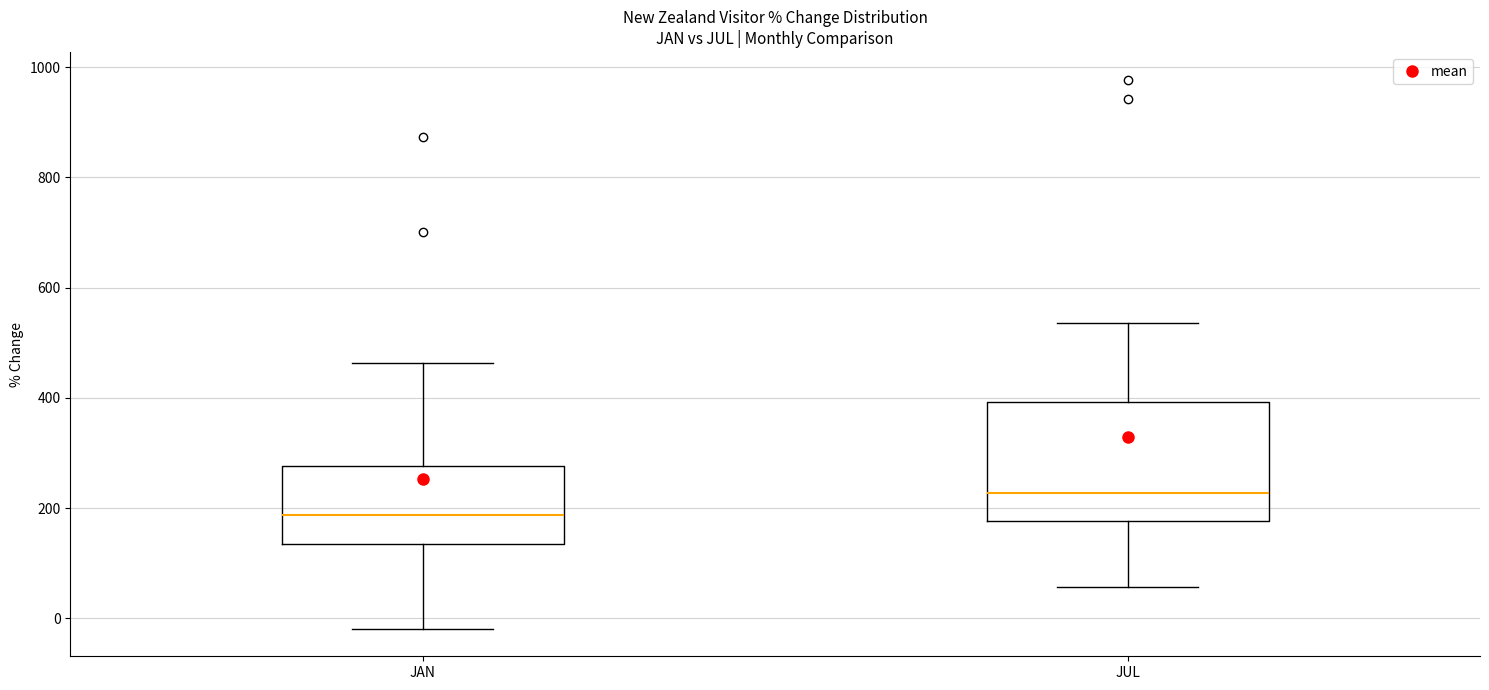

Reading left to right, transcribe this box plot: for each box, give where its median line is, the range the box spans, and where its two whiskers end, as read against the y-axis. The values are not printed on the chart, so give them approximately, as read against the axis.

JAN: median 180, box 140 to 280, whiskers -20 to 460
JUL: median 220, box 180 to 400, whiskers 60 to 540